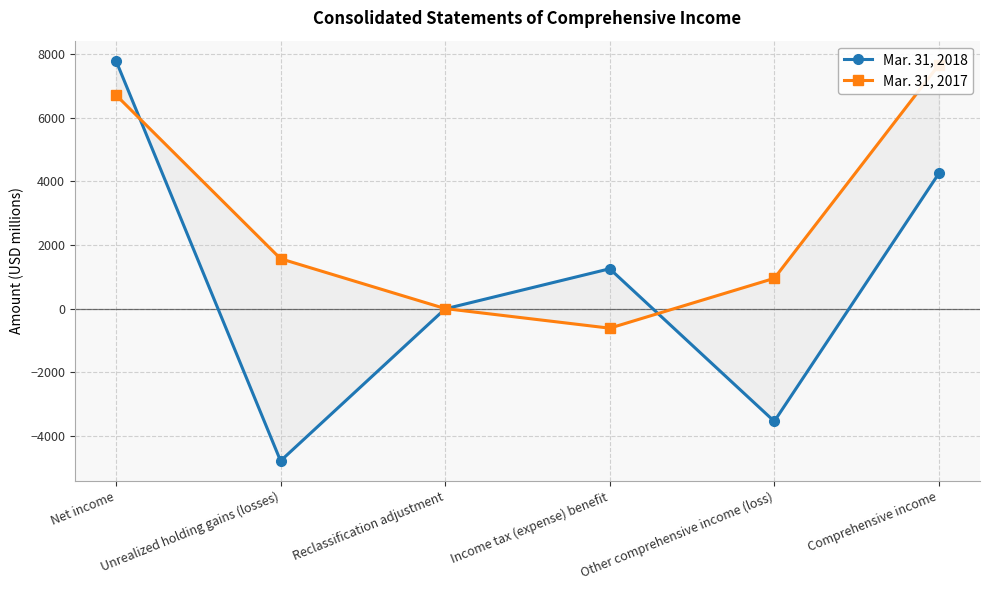

After their last crossing, which series has the higher values: Mar. 31, 2018 or Mar. 31, 2017?

Mar. 31, 2017